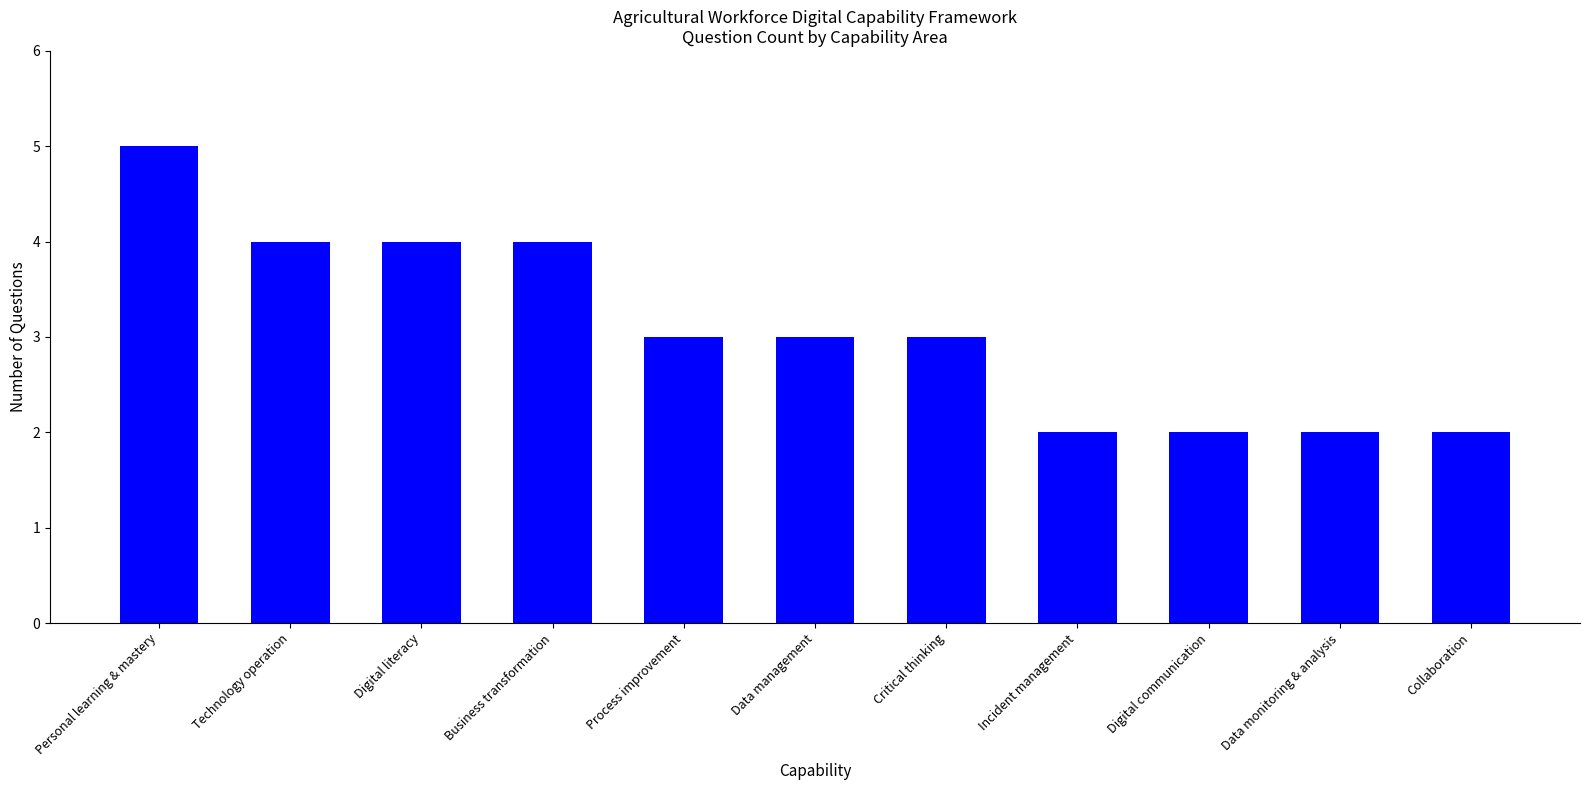

What is the label of the 1st bar from the left?

Personal learning & mastery